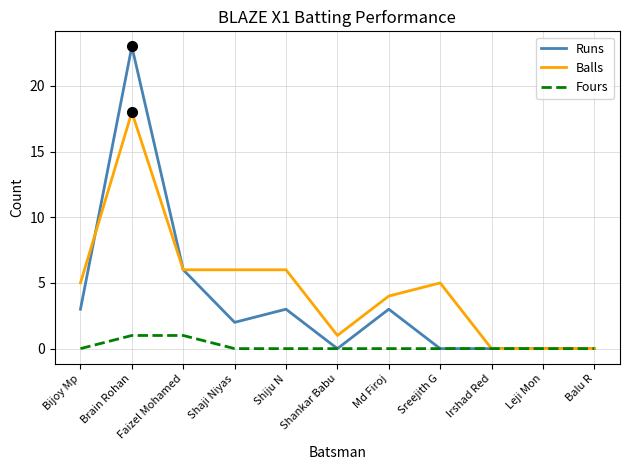

Is it true that Runs equals 0 at Irshad Red?

True